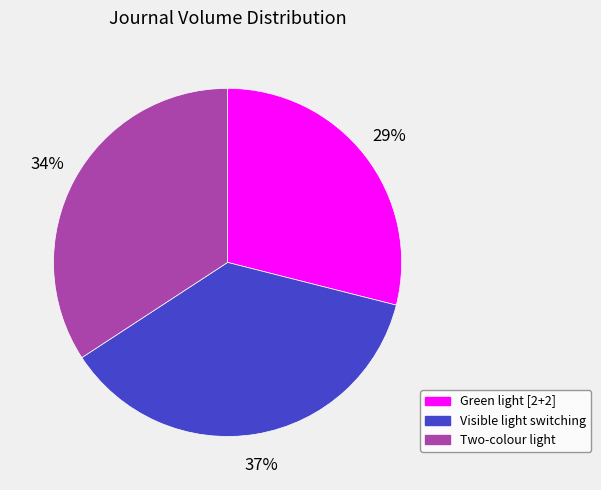

How many slices are in this pie chart?

3